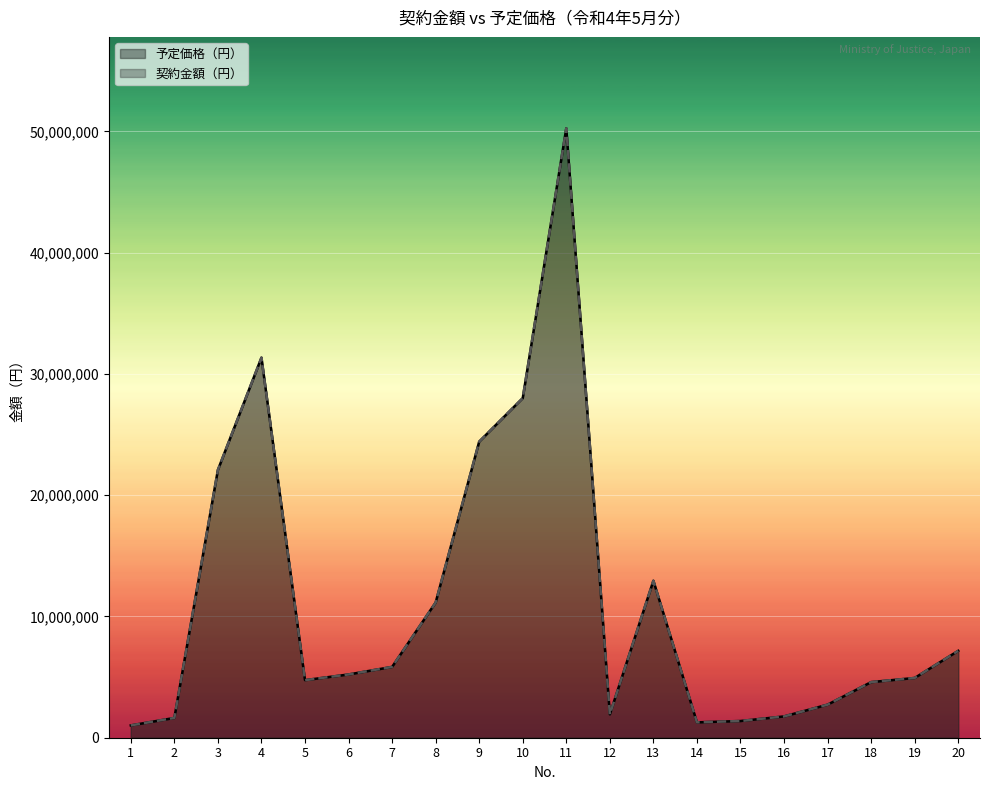

The value of 契約金額（円） at 5 is 7411038. True or false?

False